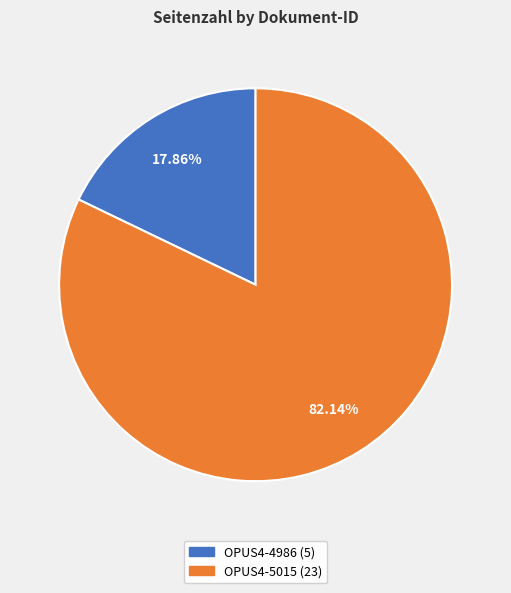

Count the number of slices in the pie.

2